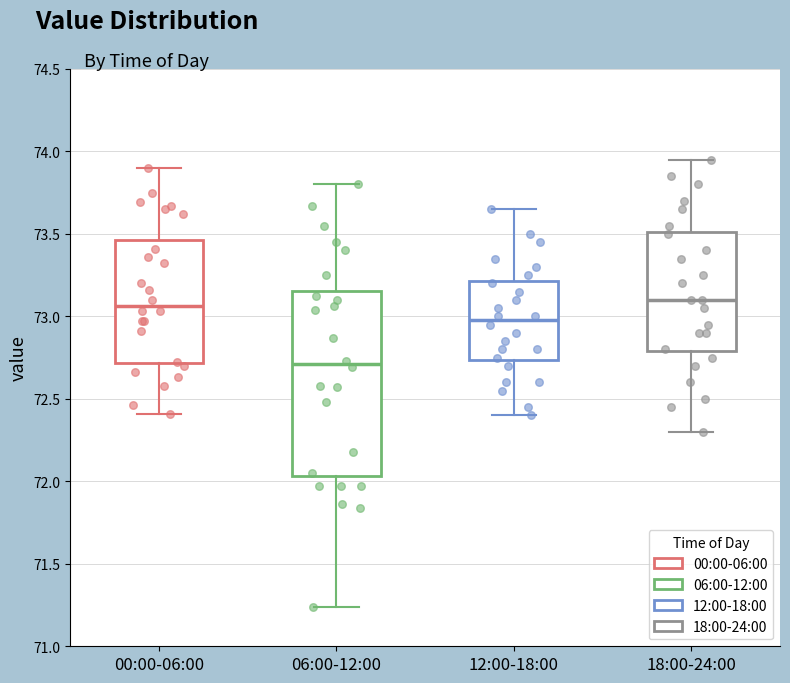

Where does the lower whisker of the box for 00:00-06:00 end on the y-axis? The values are not printed on the chart, so give them approximately, as read against the axis.

72.40